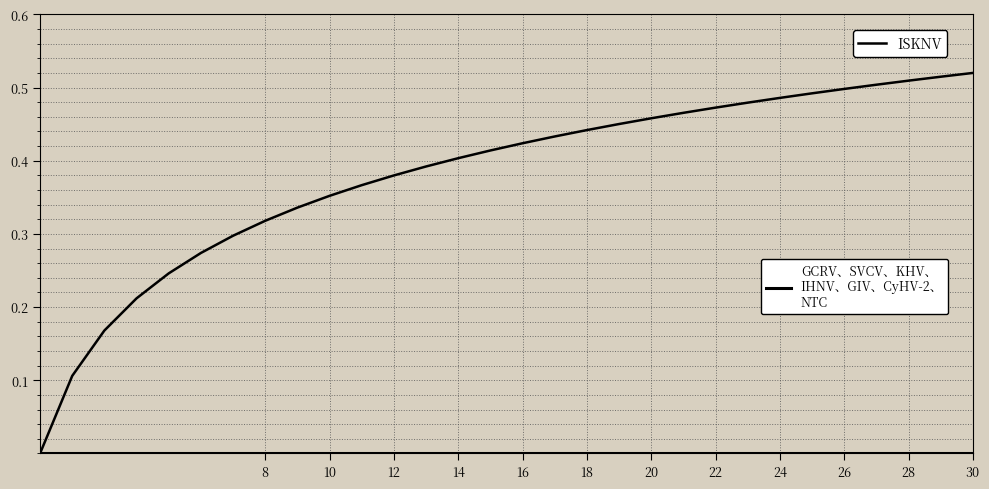

Does the chart have visible grid lines?

Yes